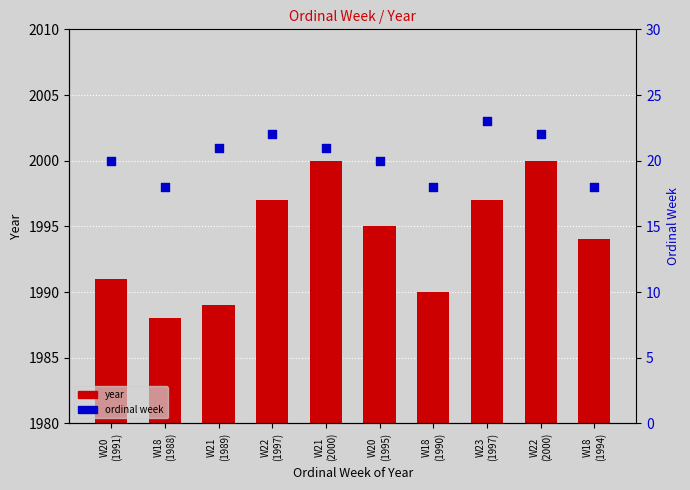

Which series reaches the maximum Y coordinate?

year